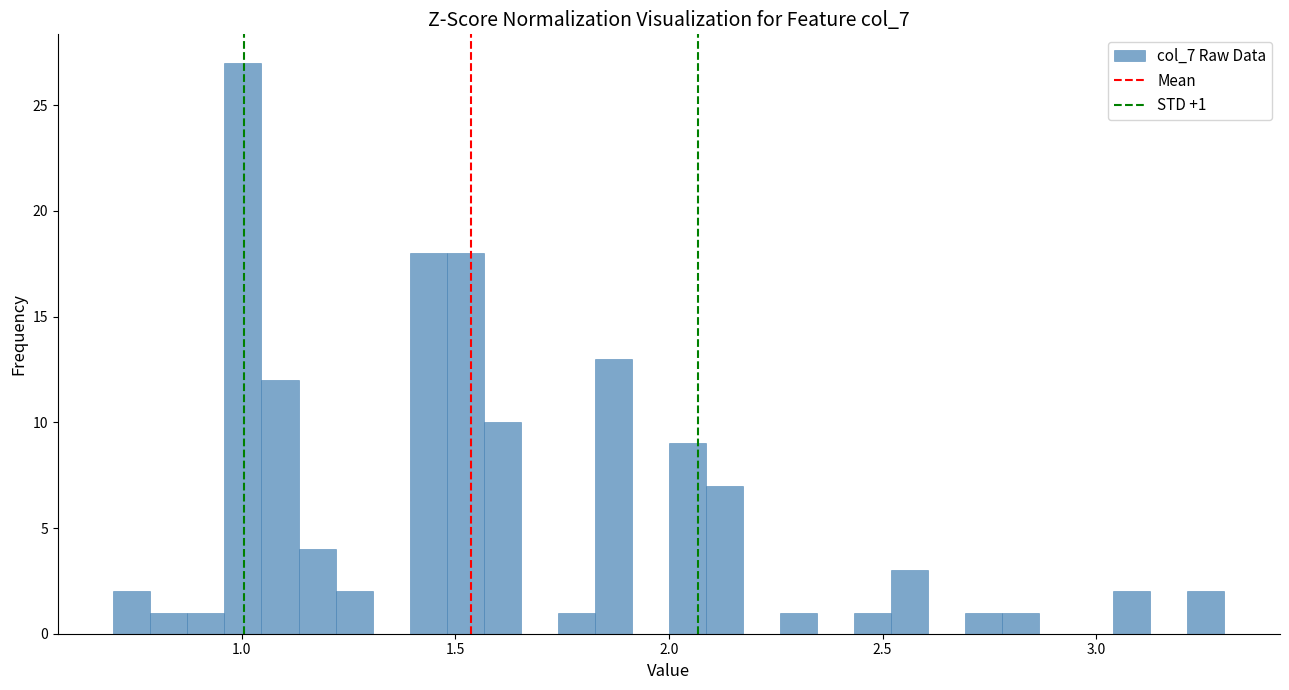

Read against the x-axis, roughly where is the centre of the tallest bar?

1.00